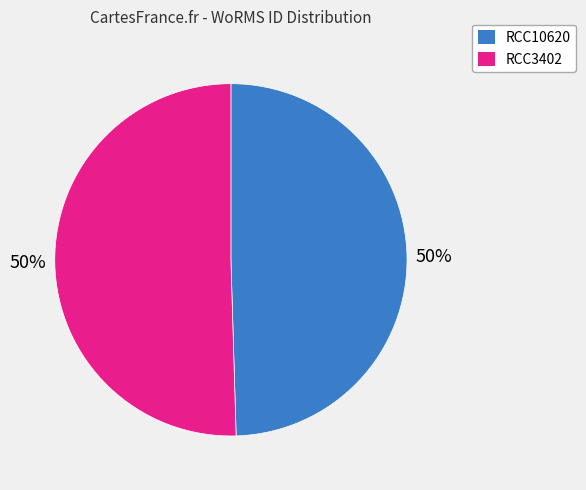

Is the sum of RCC3402 and RCC10620 greater than half?

Yes